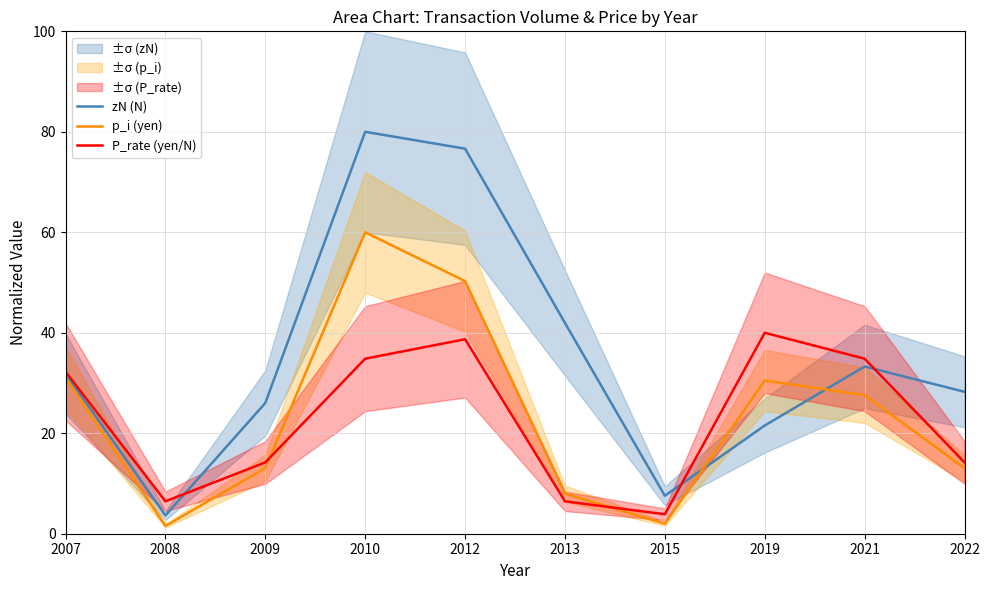

What is the minimum value shown in the chart?

1.5